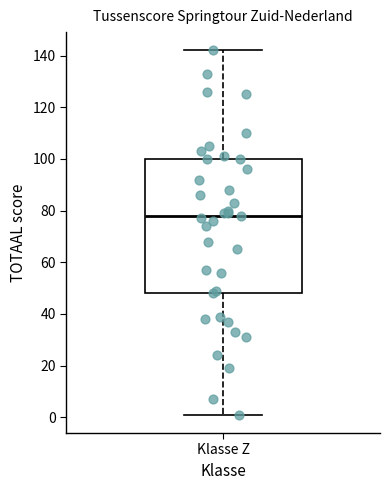

Where does the median line of the box for Klasse Z sit on the y-axis? The values are not printed on the chart, so give them approximately, as read against the axis.

78